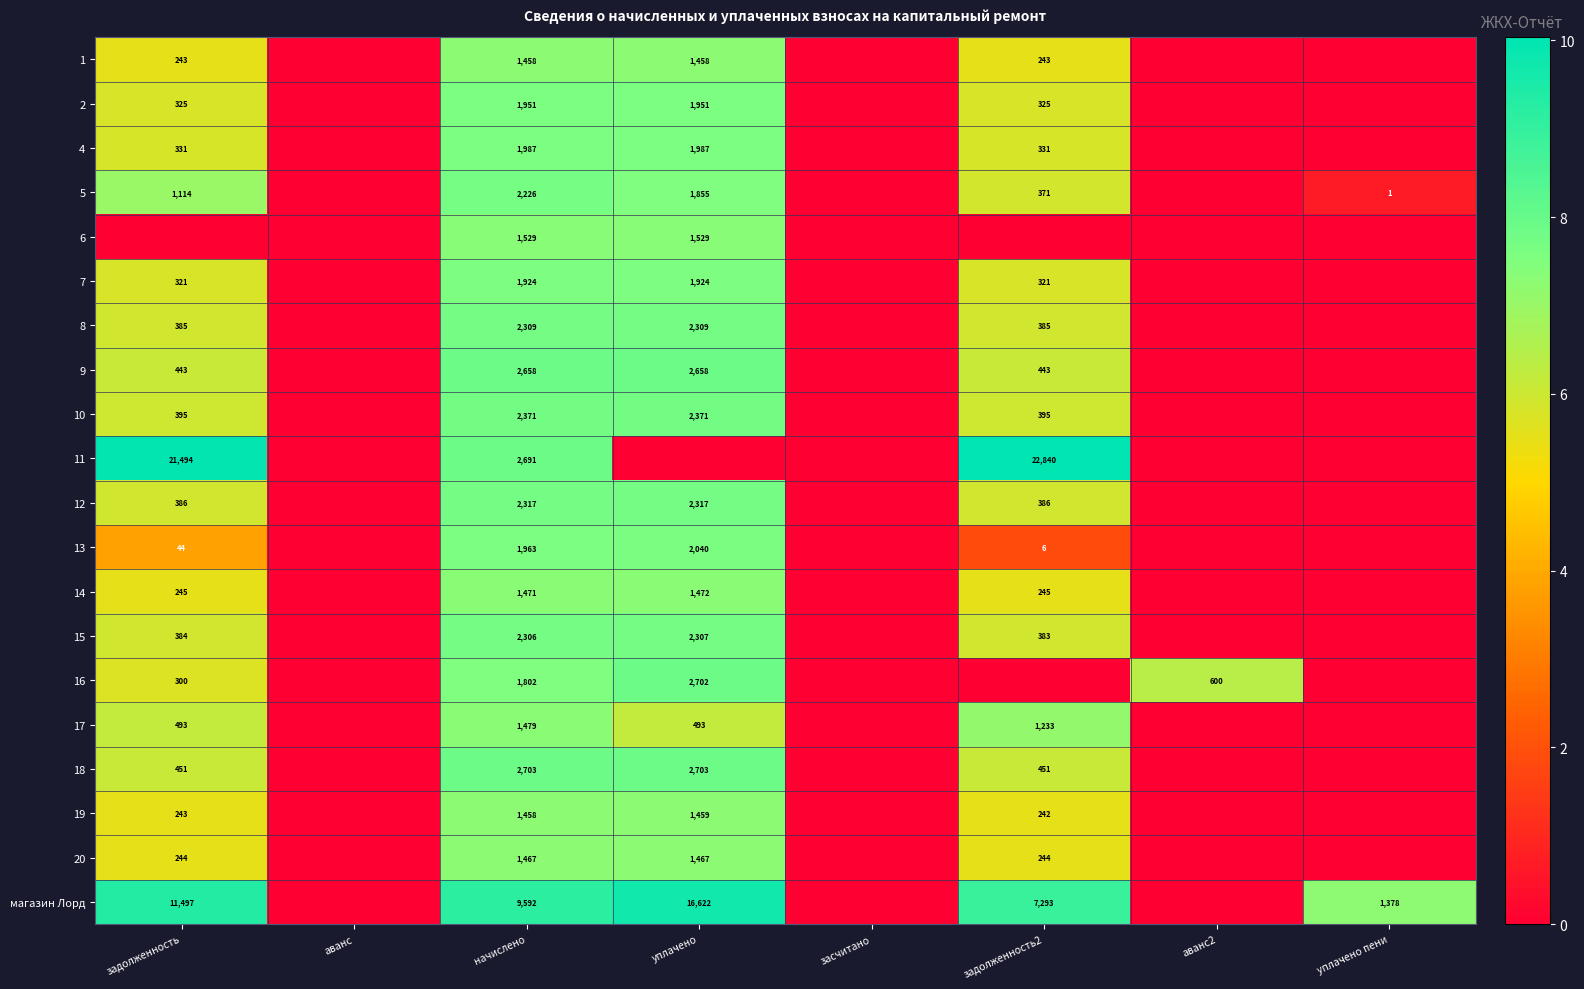

What is the difference between the highest and lowest values at начислено?

8134